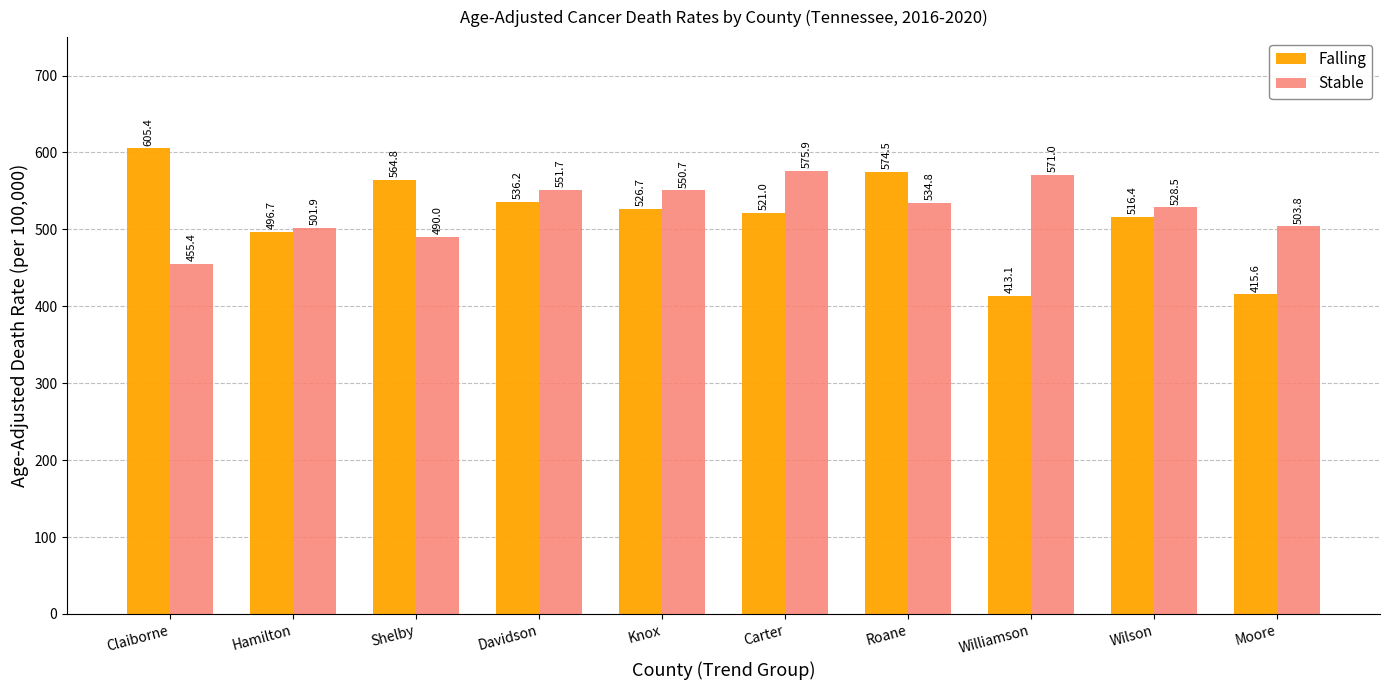

What are all the series names shown in the legend?

Falling, Stable